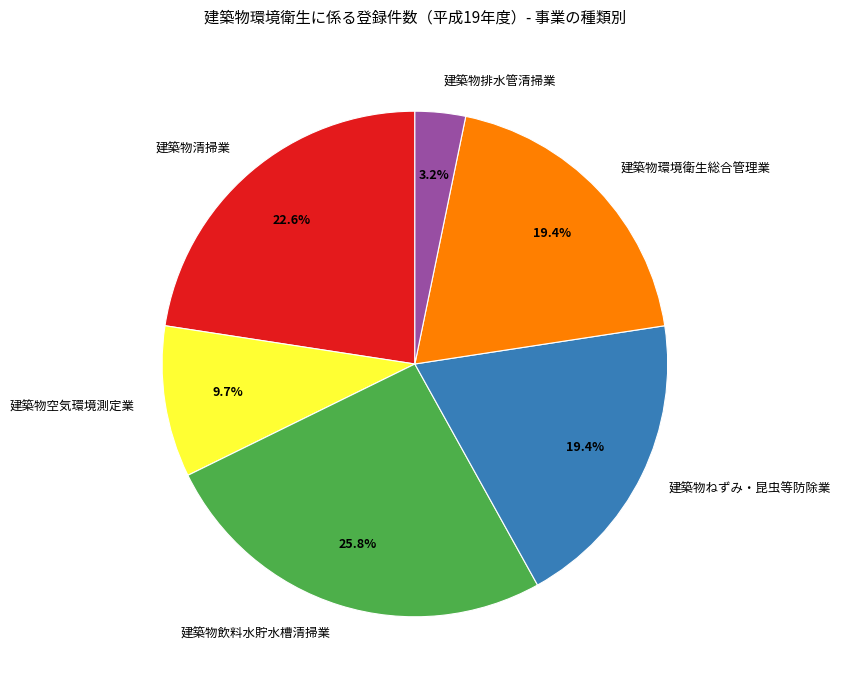

Between 建築物清掃業 and 建築物飲料水貯水槽清掃業, which is larger?

建築物飲料水貯水槽清掃業